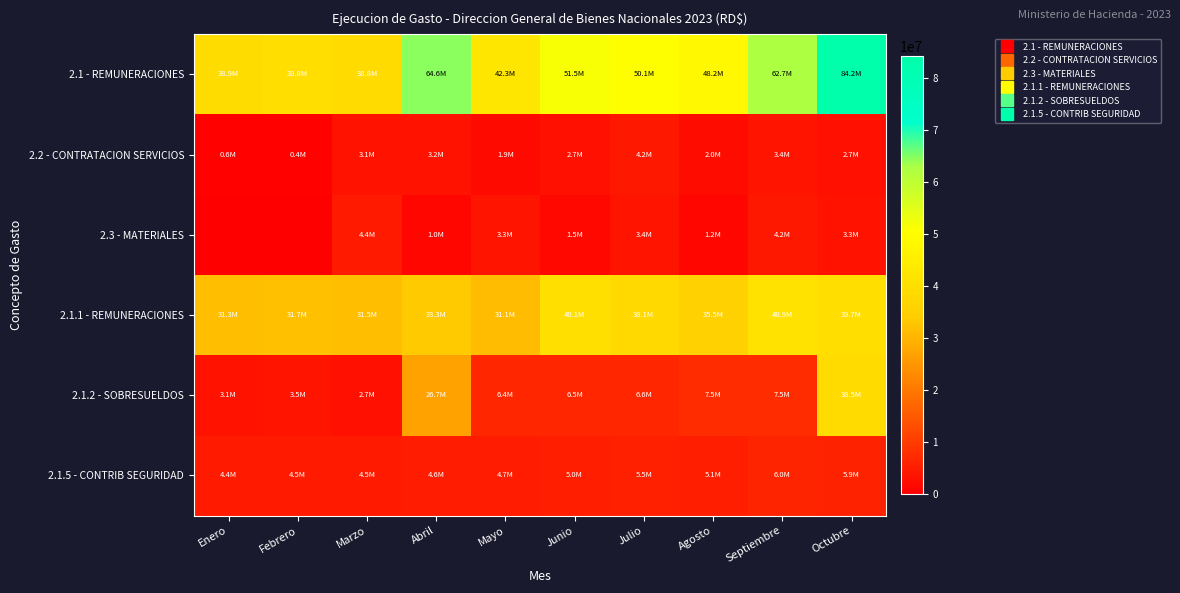

Which label corresponds to the largest value in the chart?

Octubre